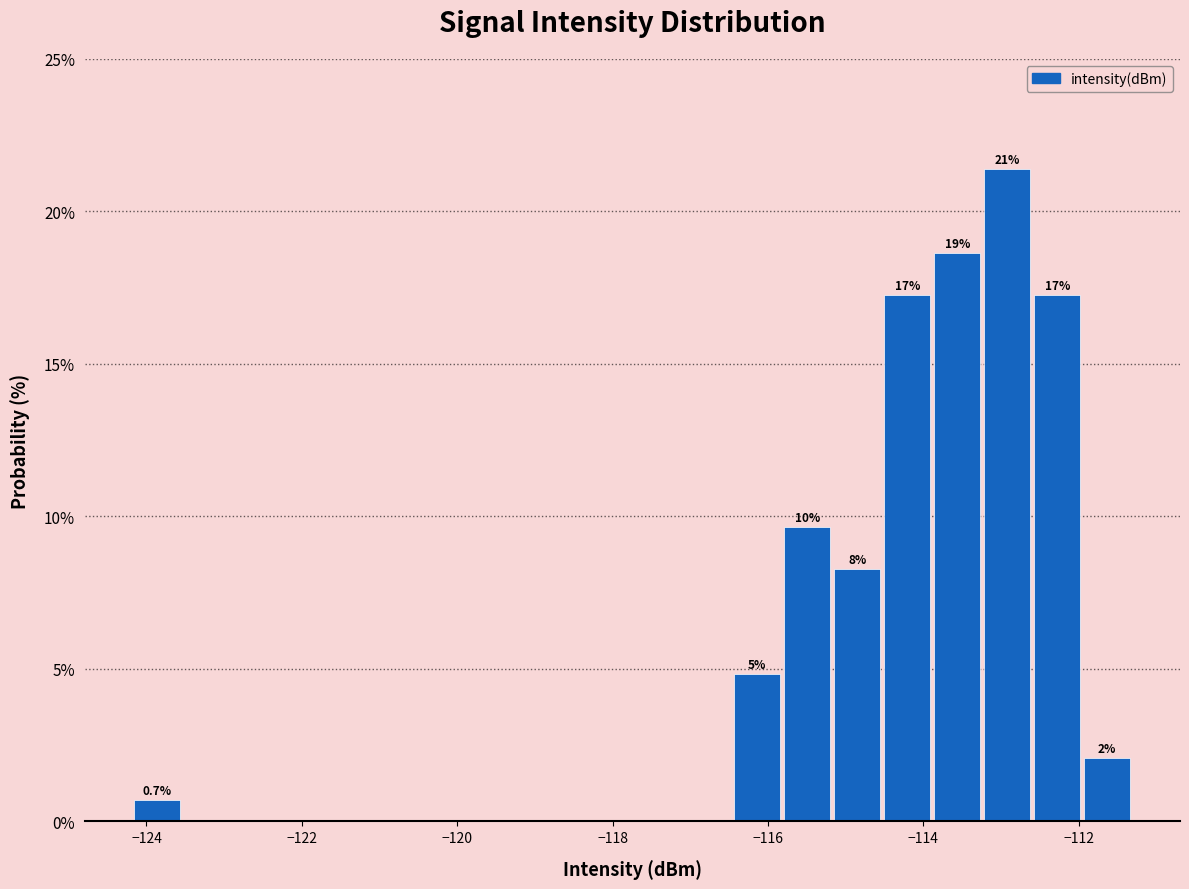

Around what value on the x-axis is the tallest bar? Give the approximate position of its centre, as read against the axis.

-113.0